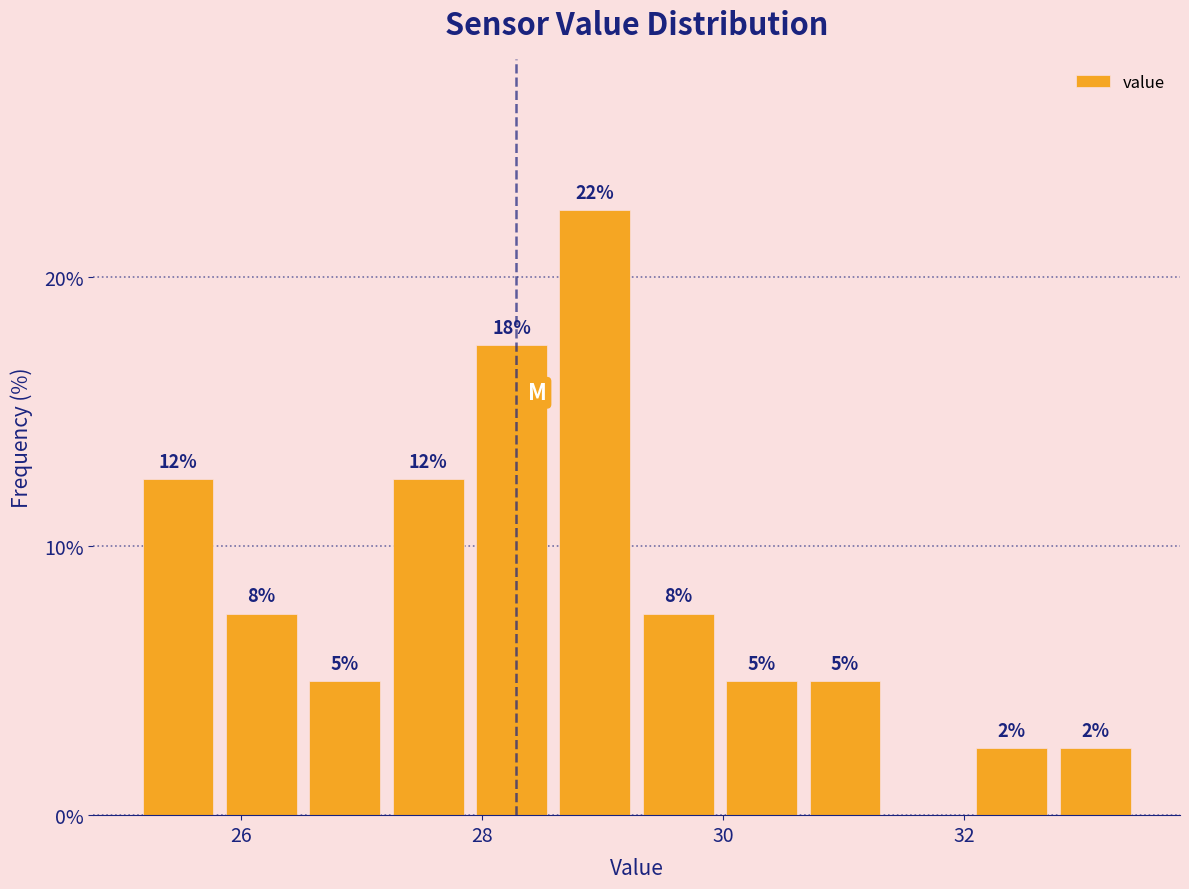

Around what value on the x-axis is the tallest bar? Give the approximate position of its centre, as read against the axis.

29.0